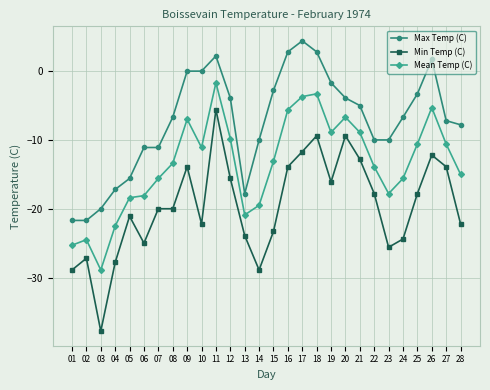

Which label corresponds to the largest value in the chart?

17